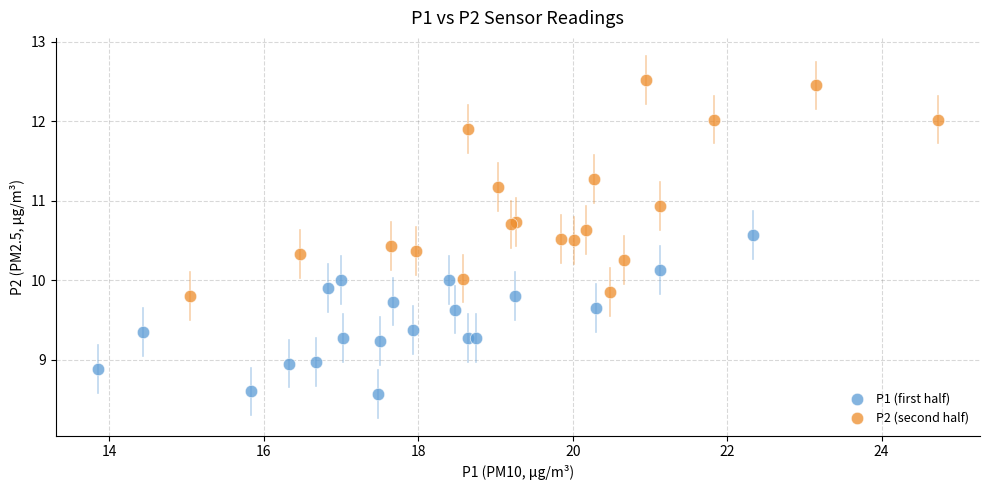

What are all the series names shown in the legend?

P1 (first half), P2 (second half)